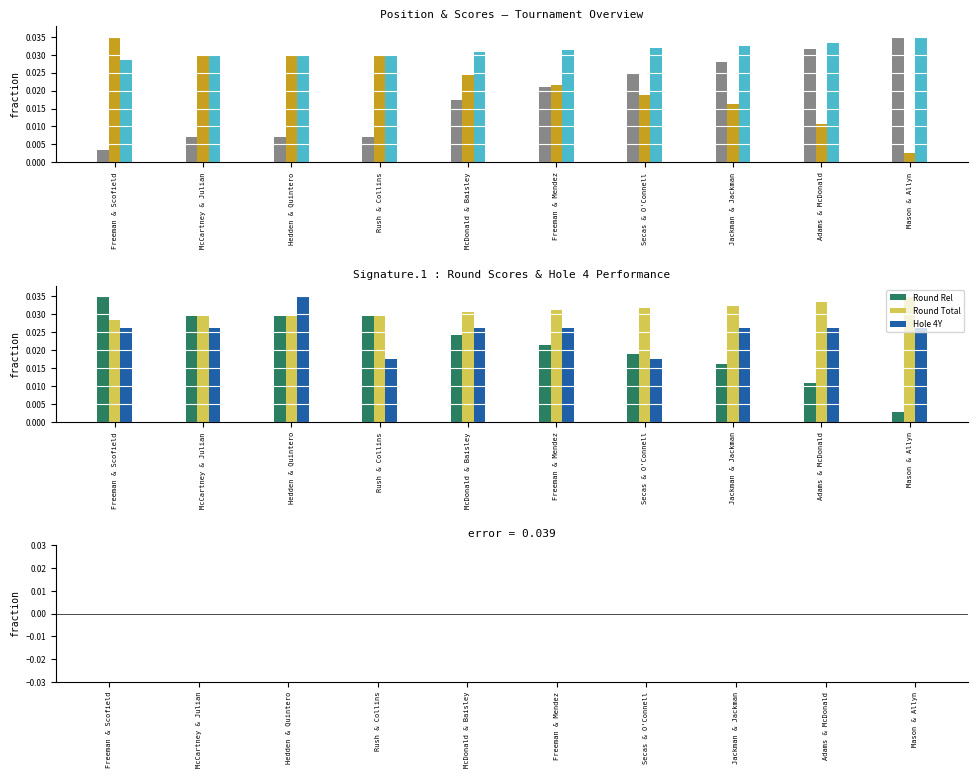

The value of position_raw at Secas & O'Connell is 0.0. True or false?

True